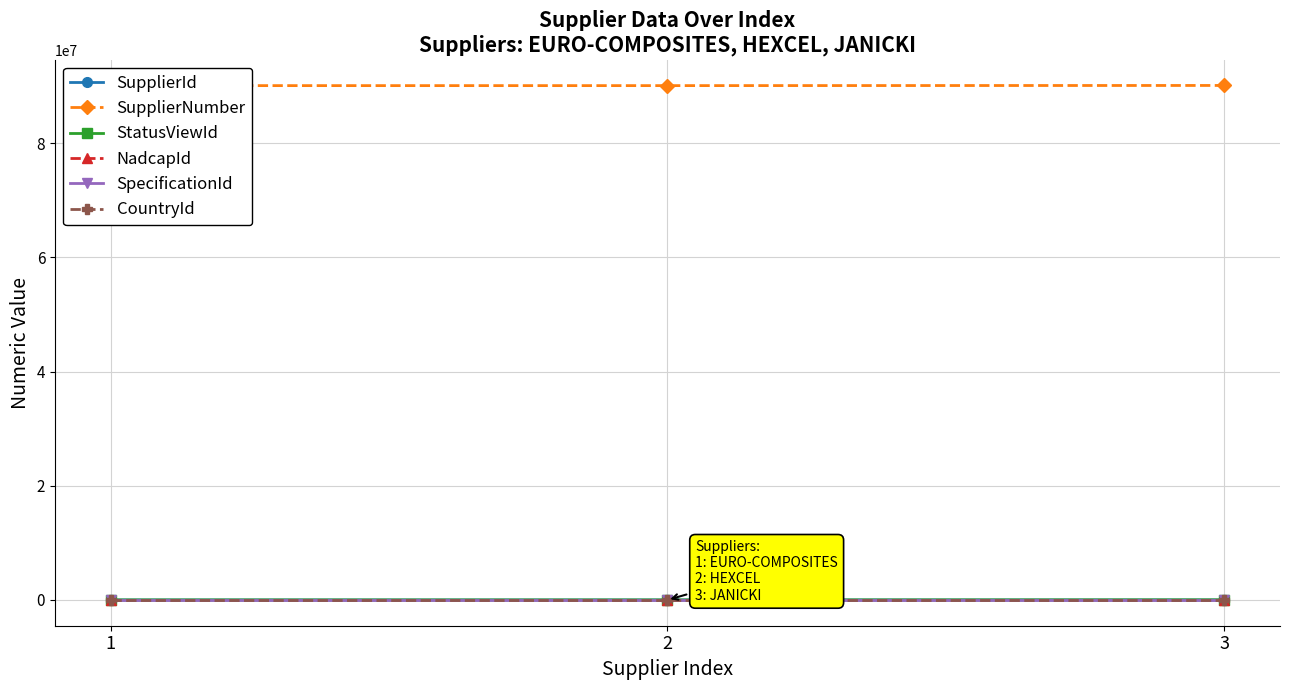

Rank the series by their maximum value, from highest to lowest.

SupplierNumber, StatusViewId, SupplierId, SpecificationId, CountryId, NadcapId